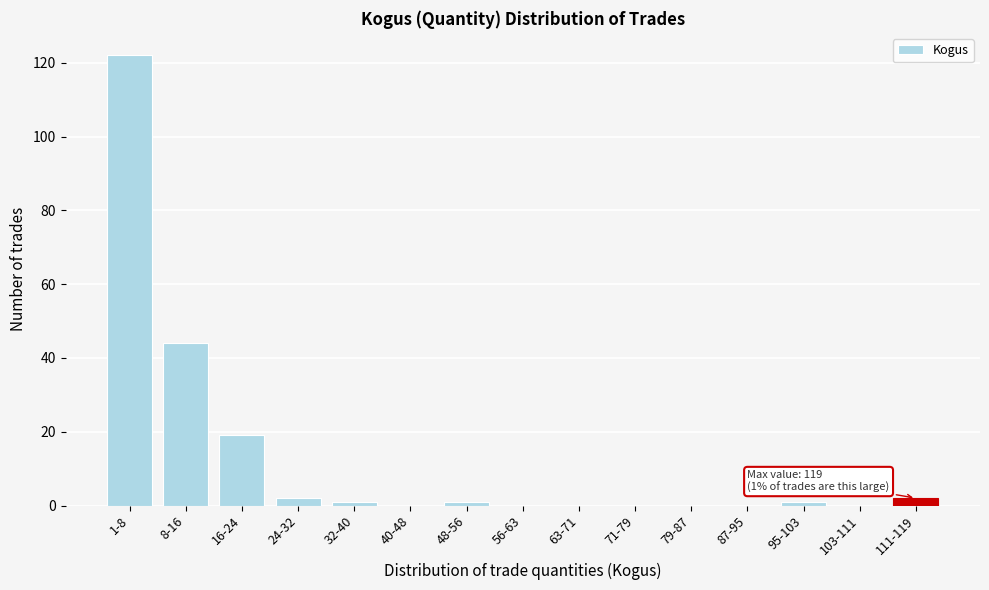

Reading left to right, what are all the values shown in this chart?

1-8=122	8-16=44	16-24=19	24-32=2	32-40=1	40-48=0	48-56=1	56-63=0	63-71=0	71-79=0	79-87=0	87-95=0	95-103=1	103-111=0	111-119=2